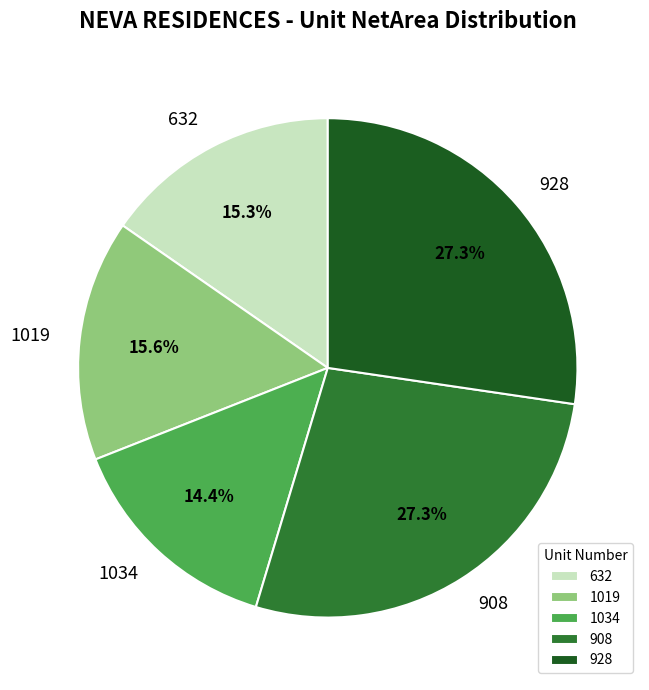

Does any single category account for the majority?

No